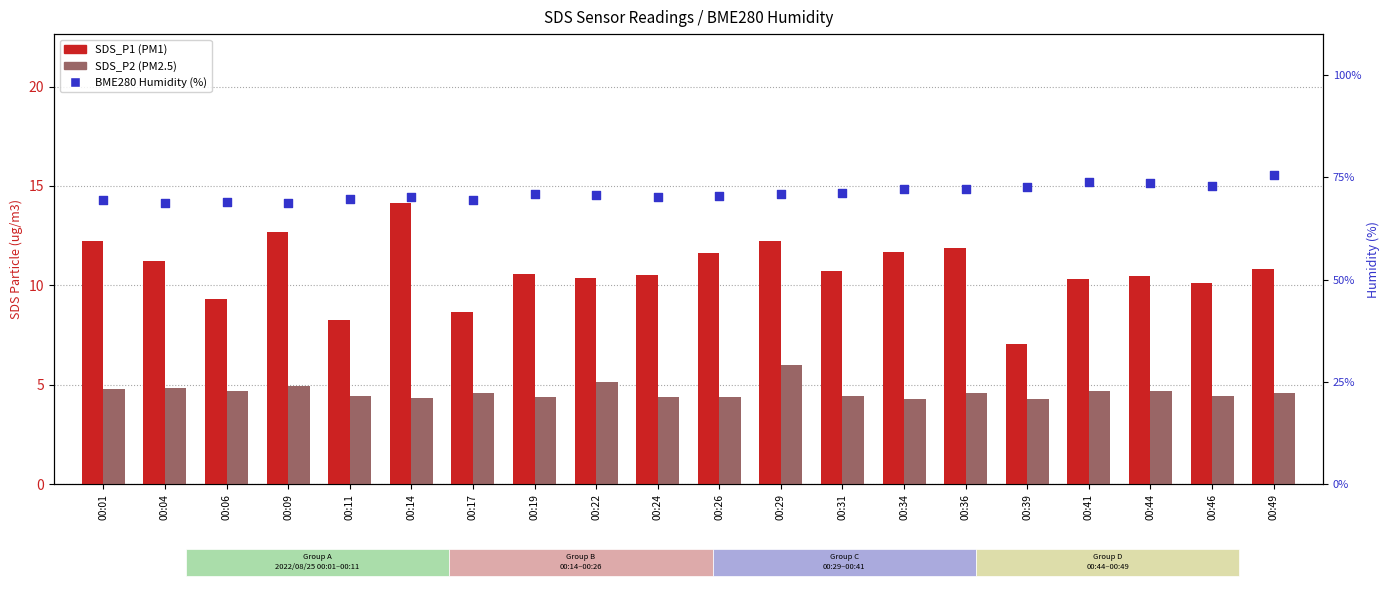

Which series has the largest Y range (max minus min)?

SDS_P1 (PM1)